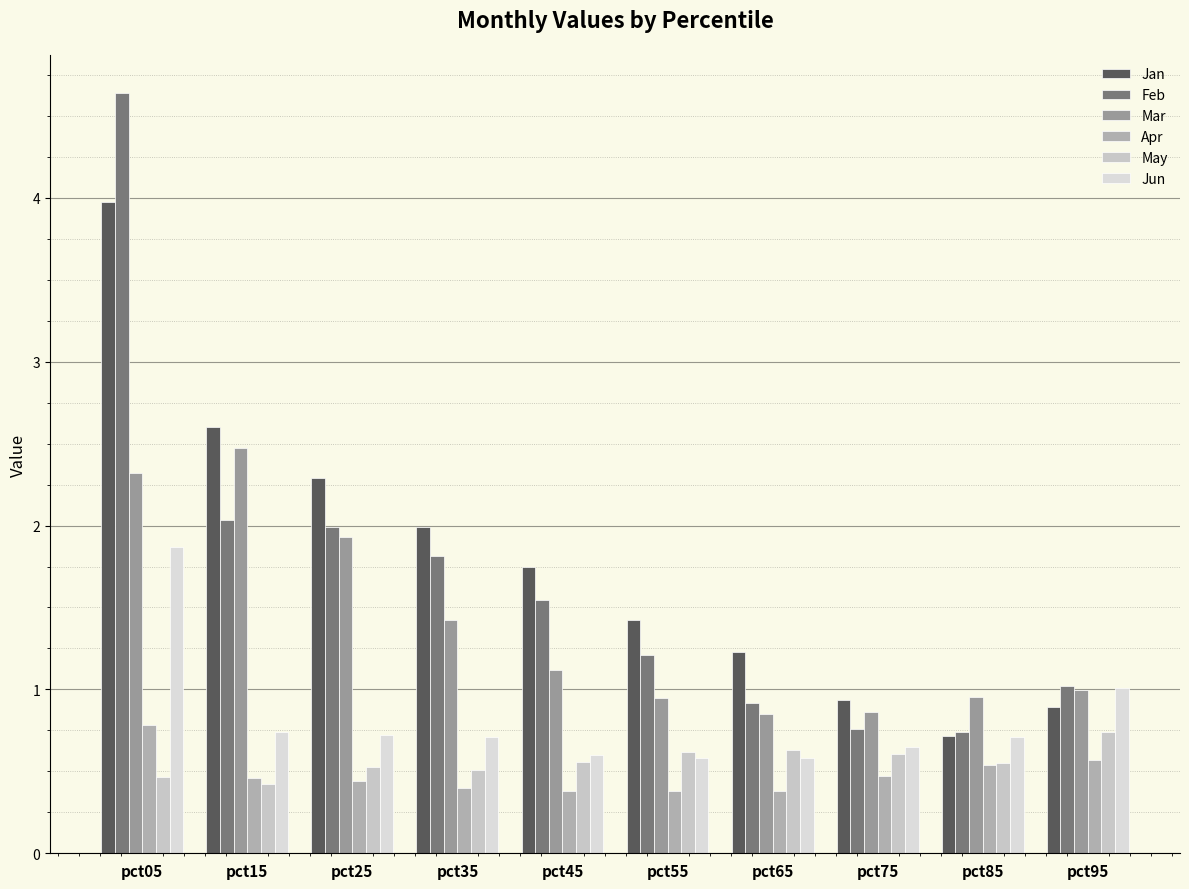

True or false: May has a value of 0.8 at pct05.

False